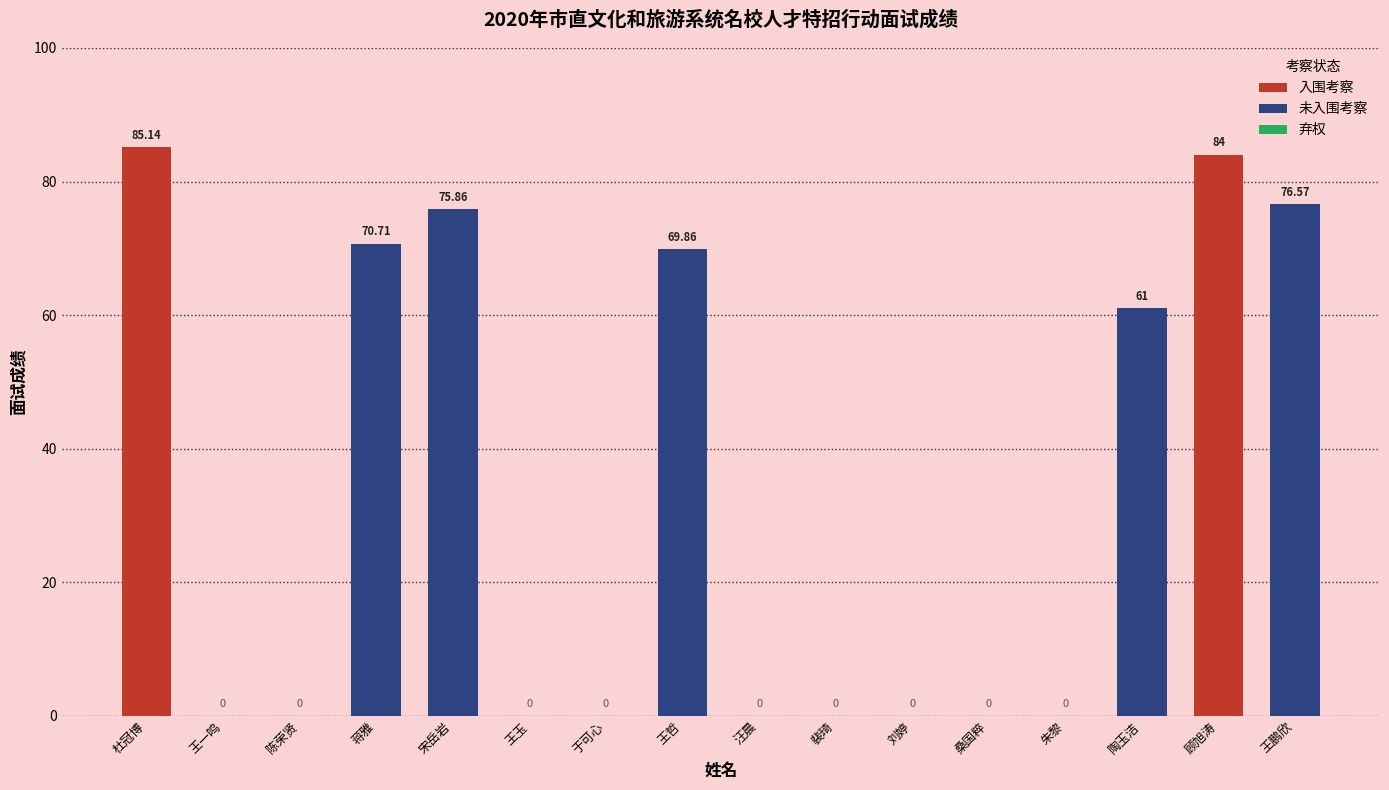

Reading left to right, extract all data points from this chart.

85.1	0.0	0.0	70.7	75.9	0.0	0.0	69.9	0.0	0.0	0.0	0.0	0.0	61.0	84.0	76.6